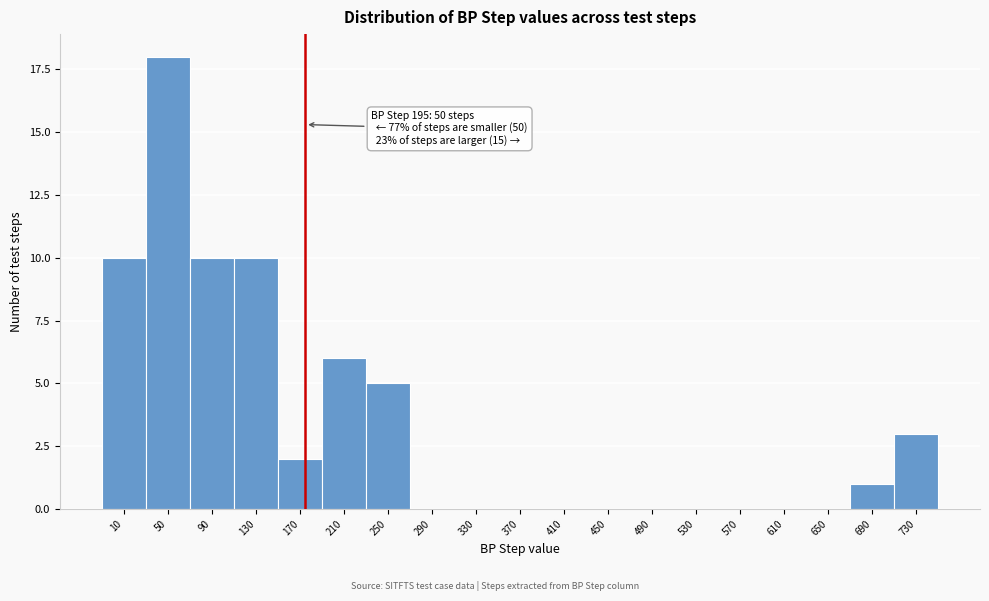

Reading right to left, what are all the values shown in this chart?

730=3	690=1	650=0	610=0	570=0	530=0	490=0	450=0	410=0	370=0	330=0	290=0	250=5	210=6	170=2	130=10	90=10	50=18	10=10